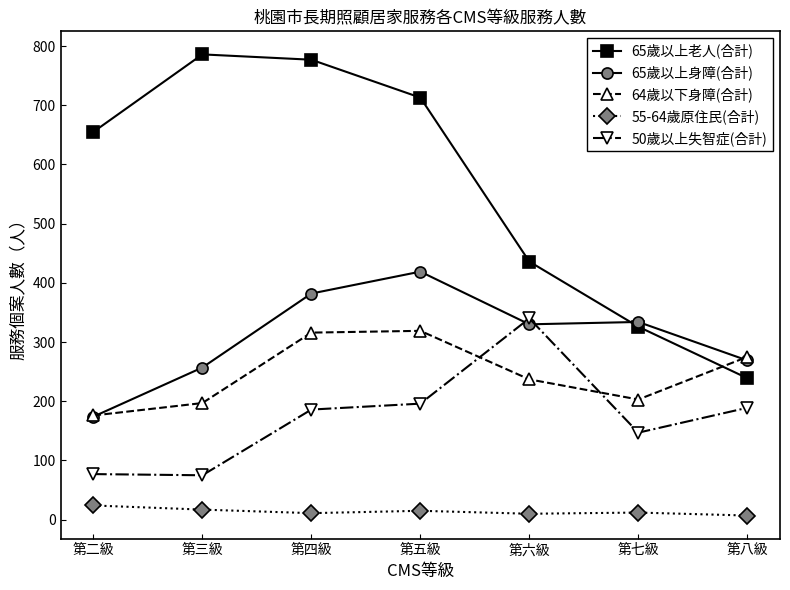

What is the maximum value for 65歲以上身障(合計)?

419